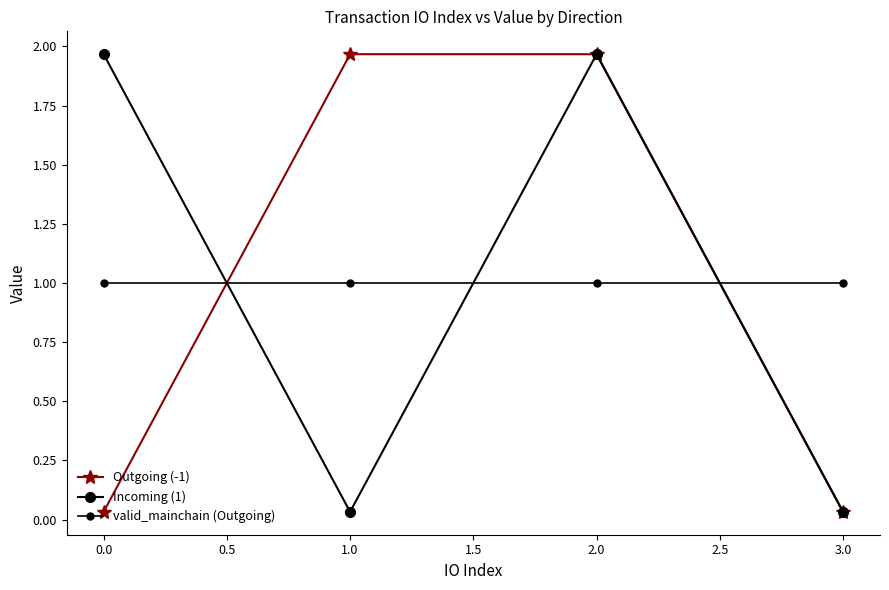

How many values in the Incoming (1) series exceed 1?

2